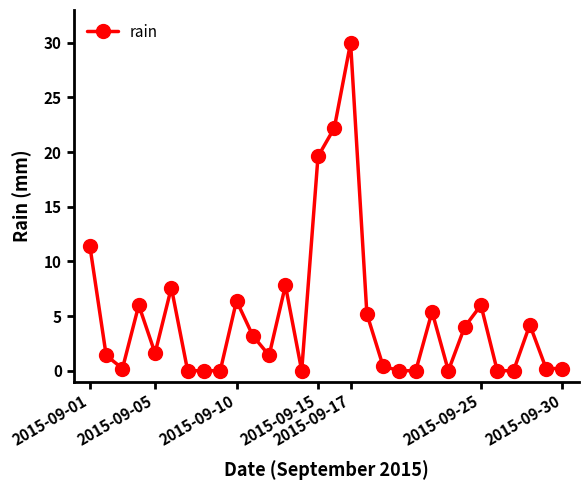

True or false: the data has more than 0 interior local peaks.

True